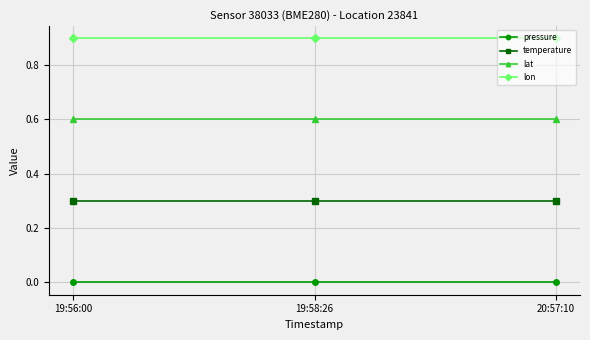

What is the sum of all temperature values?

0.9